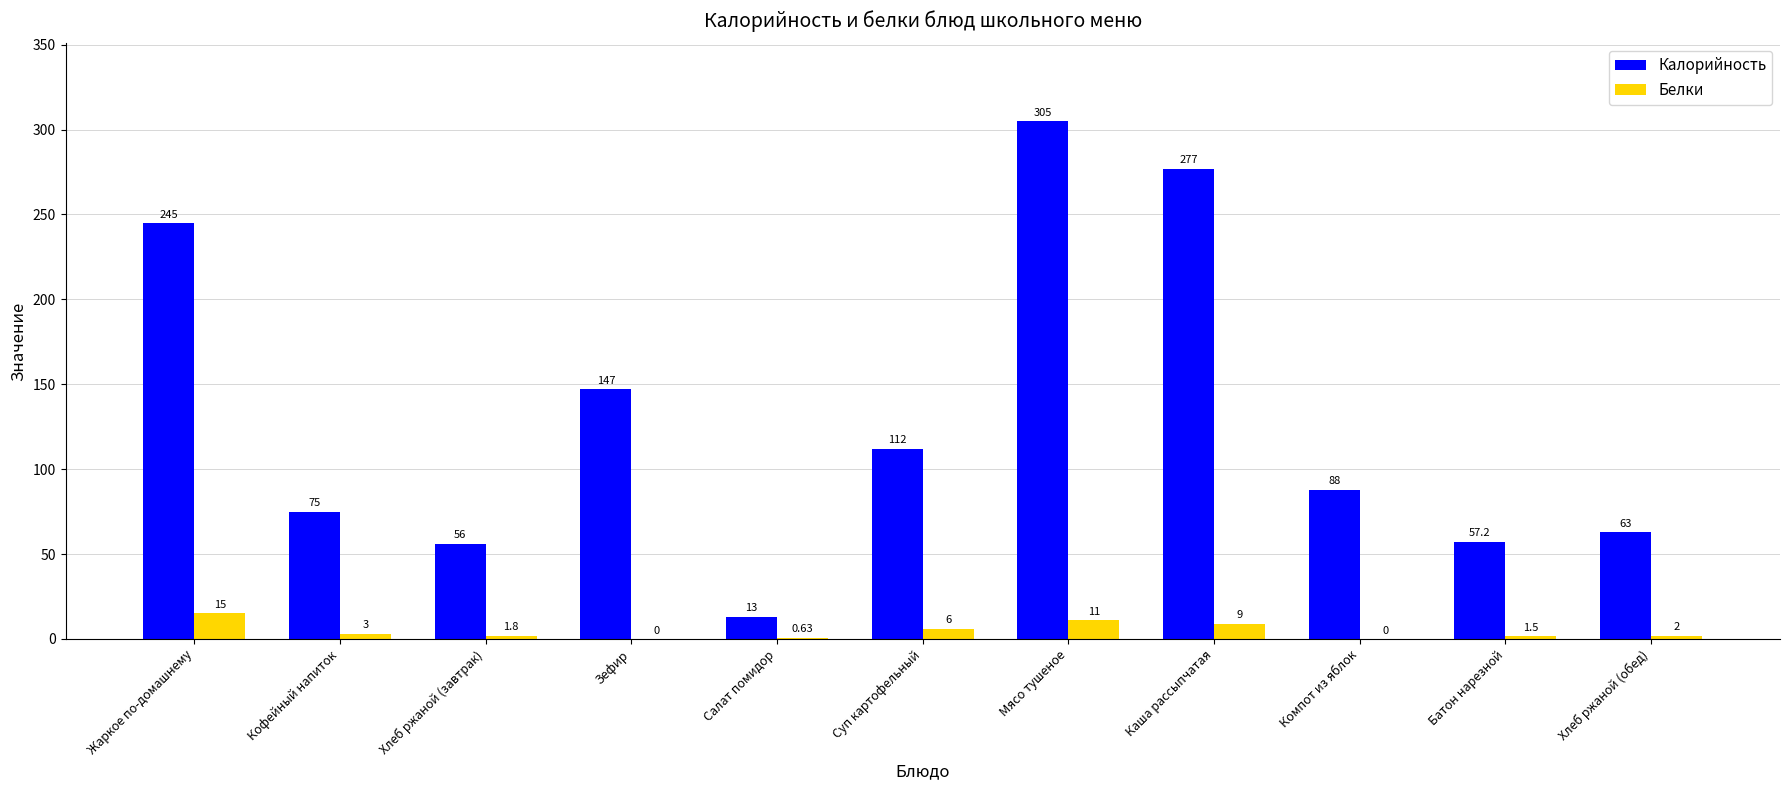

Is the value of Калорийность at Салат помидор greater than the value of Белки at Суп картофельный?

Yes